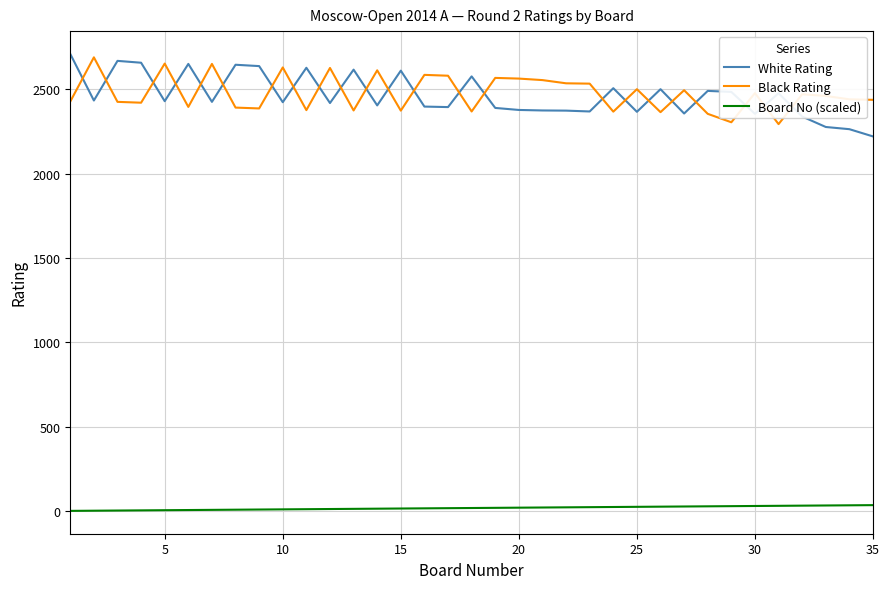

What is the difference between the maximum and minimum values in the White Rating series?

489